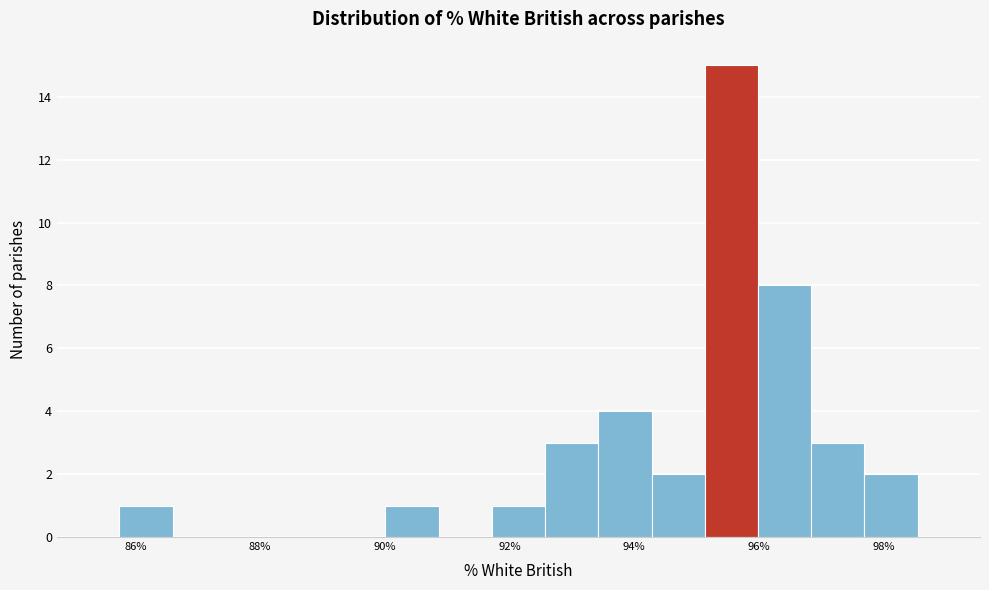

Reading left to right, list every bar in this chart as the range it spans on the x-axis followed by its height. Neither the bar edges nor the heights are printed on the chart, so give them approximately, as read against the axes.

85.8 to 86.6: 1
86.6 to 87.4: 0
87.4 to 88.4: 0
88.4 to 89.2: 0
89.2 to 90.0: 0
90.0 to 90.8: 1
90.8 to 91.8: 0
91.8 to 92.6: 1
92.6 to 93.4: 3
93.4 to 94.2: 4
94.2 to 95.2: 2
95.2 to 96.0: 15
96.0 to 96.8: 8
96.8 to 97.6: 3
97.6 to 98.6: 2